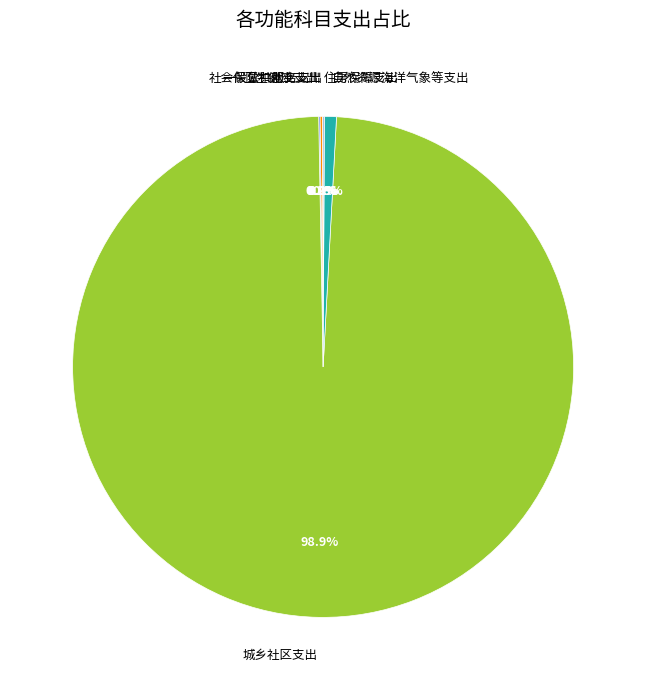

Which category has the biggest portion of the pie?

城乡社区支出